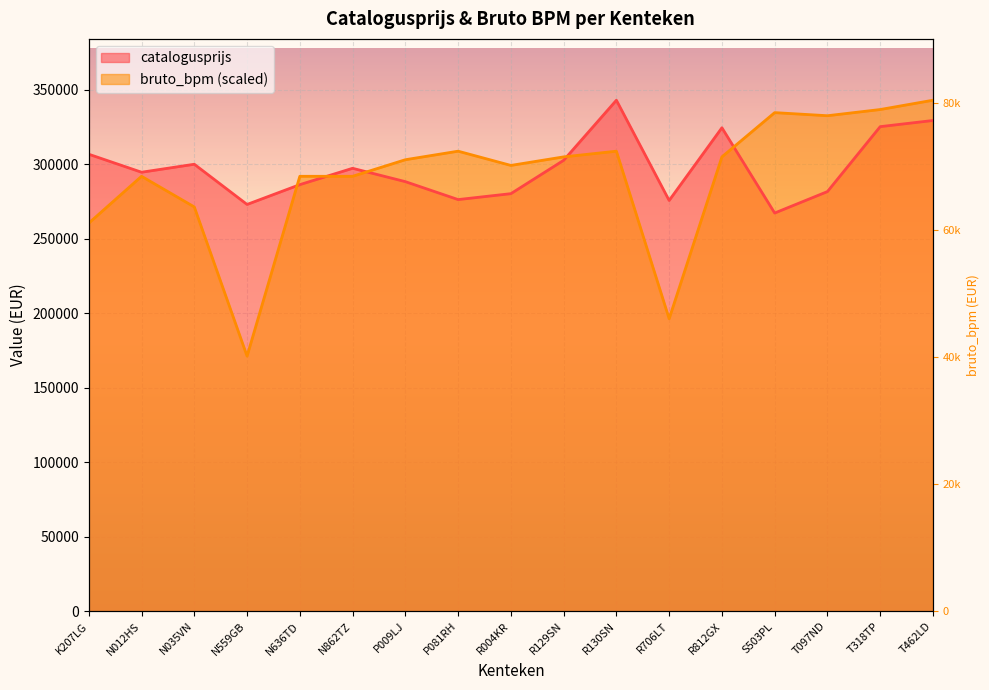

What is the value of the bruto_bpm point at the 11th from the left?

308652.4